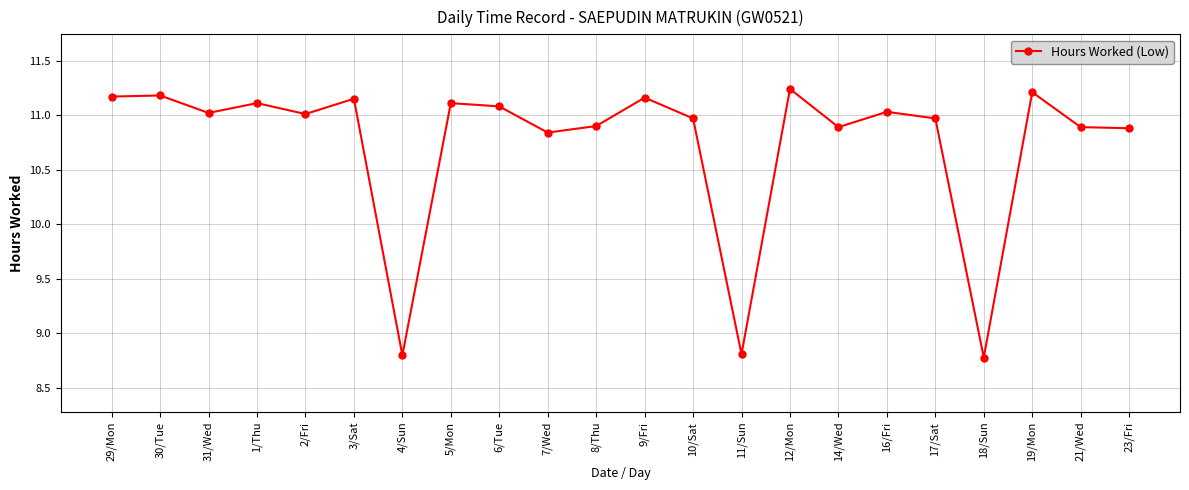

At which label does the data first exceed 11?

29/Mon